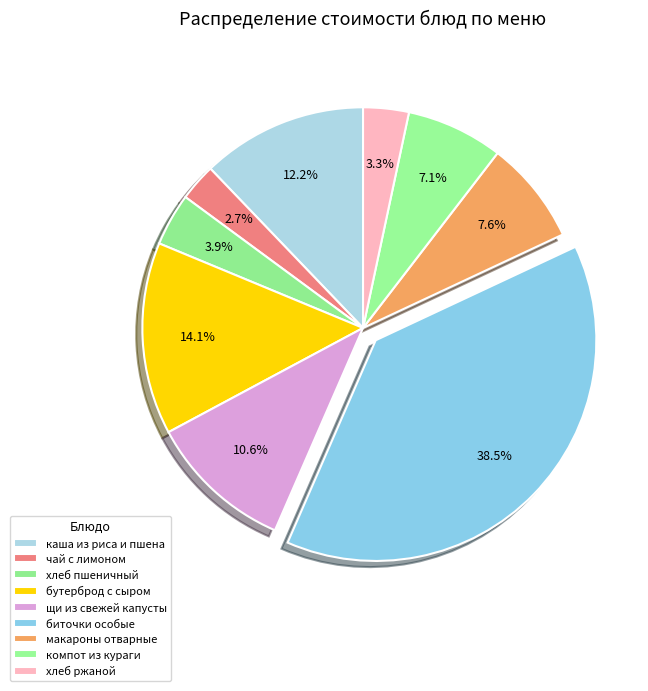

Which slice is the largest?

биточки особые